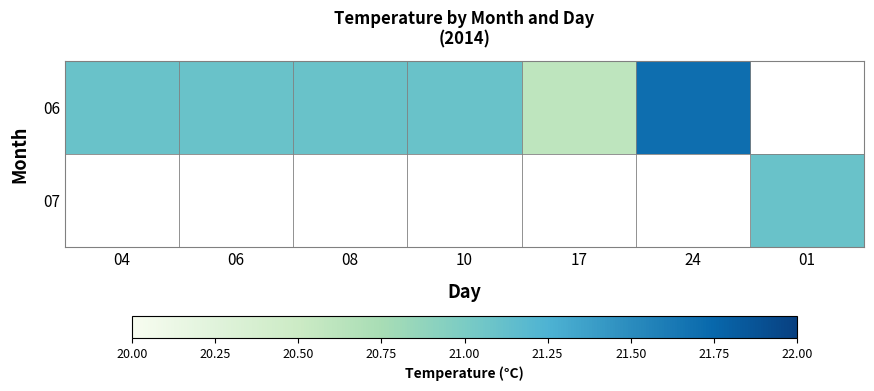

At which label does 06 first exceed 21?

04